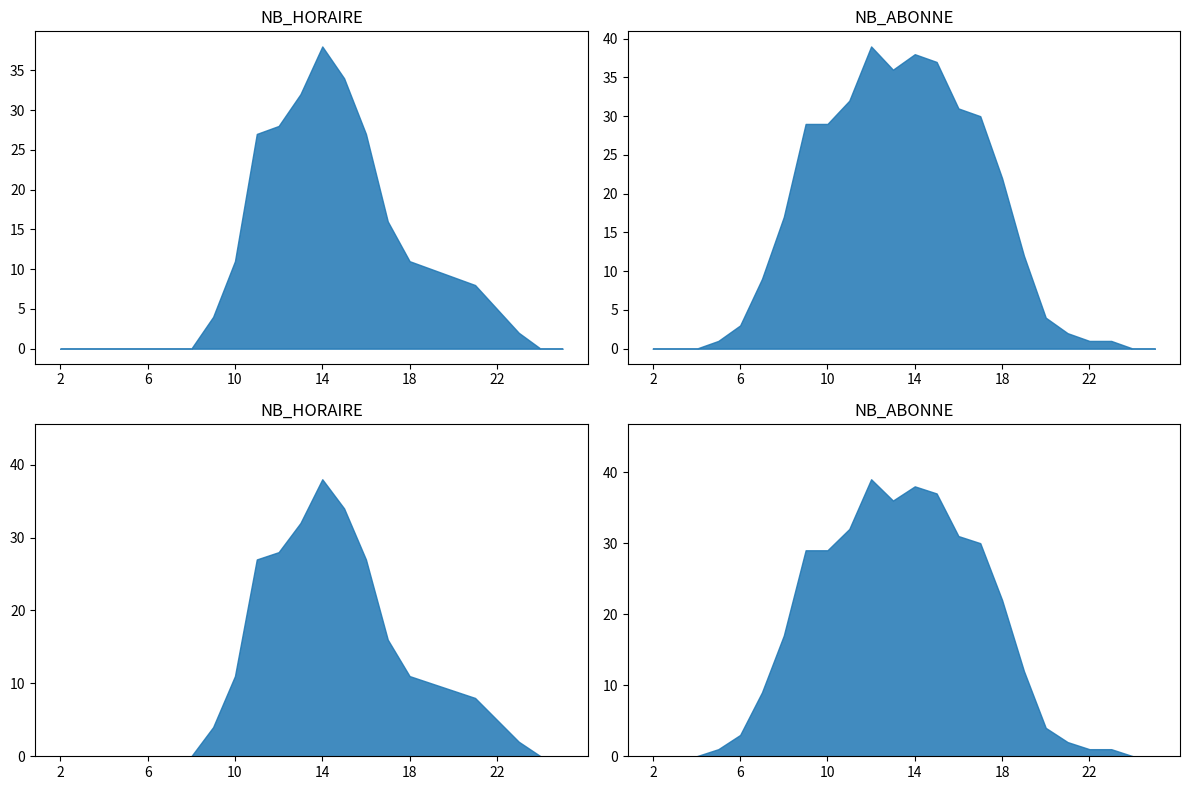

Rank the series by their average value, from highest to lowest.

NB_ABONNE, NB_HORAIRE